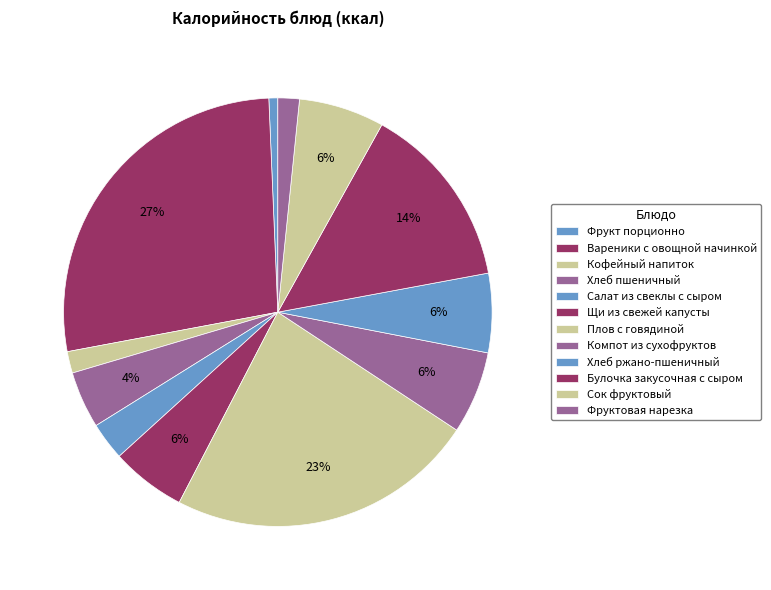

The Кофейный напиток slice represents 2% of the pie. True or false?

True